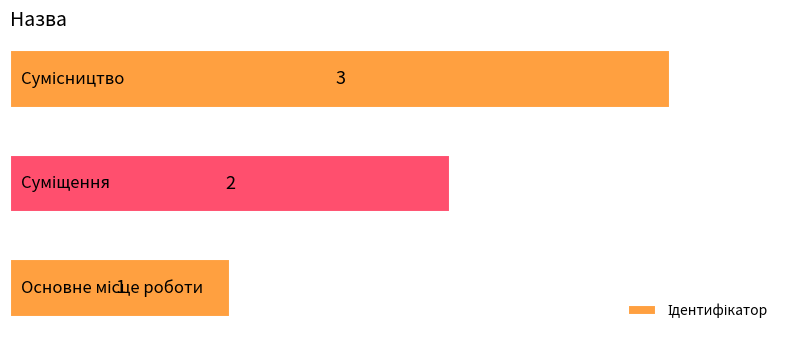

Count the values in the range 1 to 3.

3